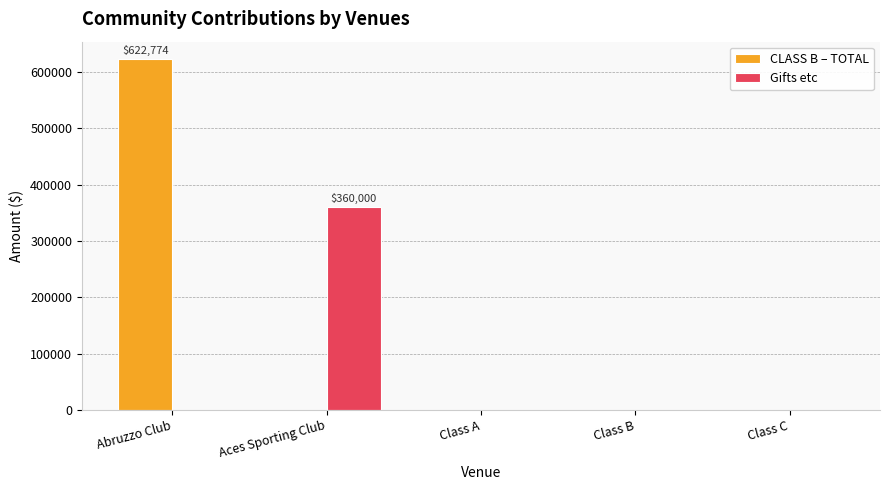

True or false: CLASS B – TOTAL has a value of 202157 at Abruzzo Club.

False